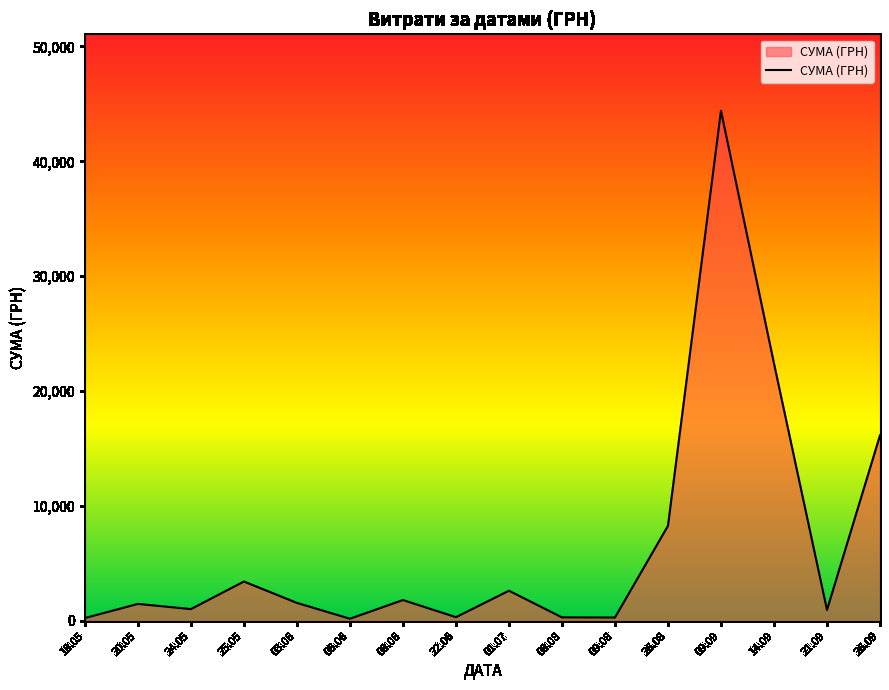

Which has a higher value, 06.06 or 14.09?

14.09